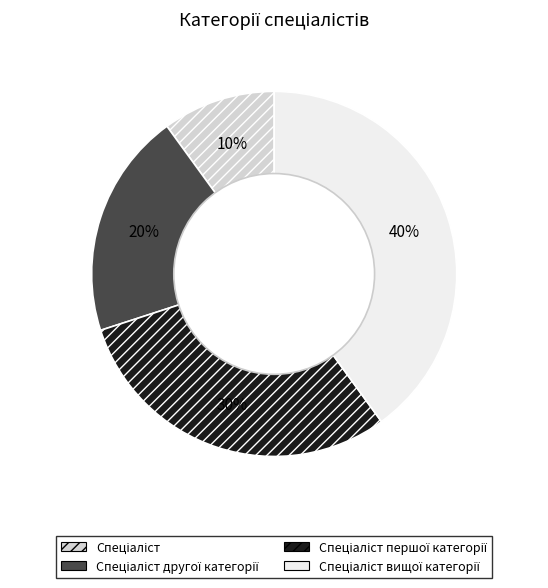

Is there a majority slice in this chart?

No